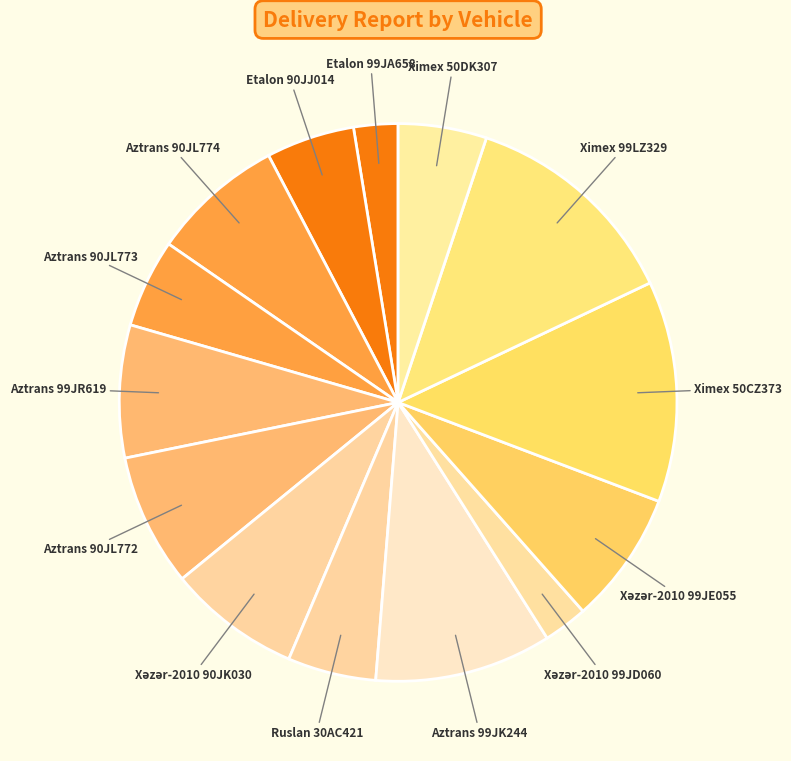

Does any single category account for the majority?

No